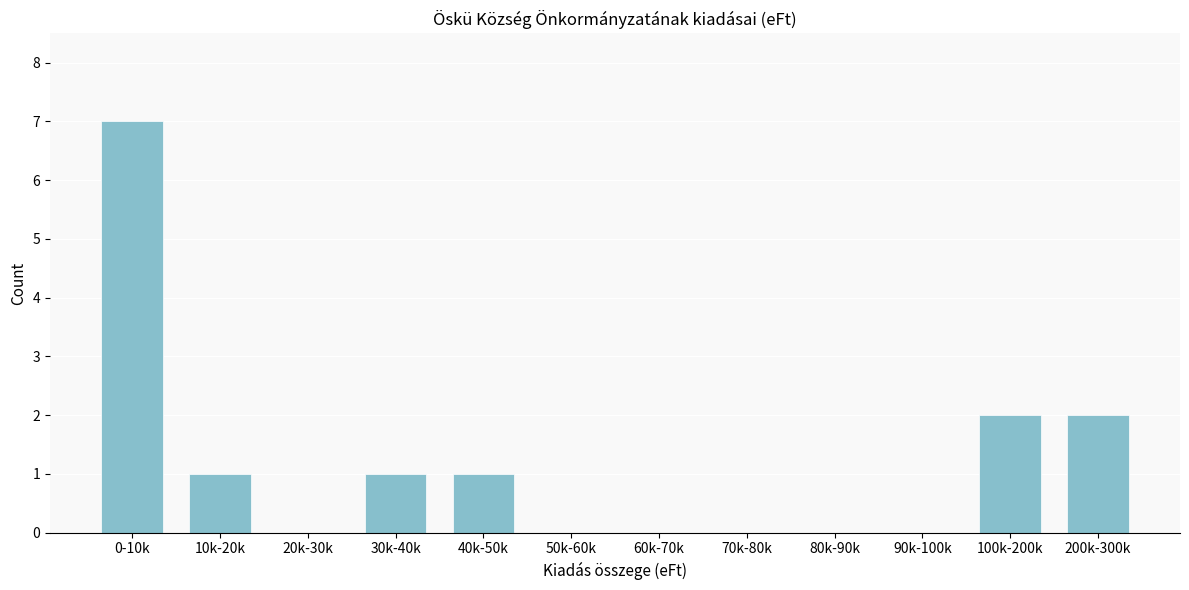

Reading right to left, list all the values displayed in this chart.

200k-300k=2	100k-200k=2	90k-100k=0	80k-90k=0	70k-80k=0	60k-70k=0	50k-60k=0	40k-50k=1	30k-40k=1	20k-30k=0	10k-20k=1	0-10k=7